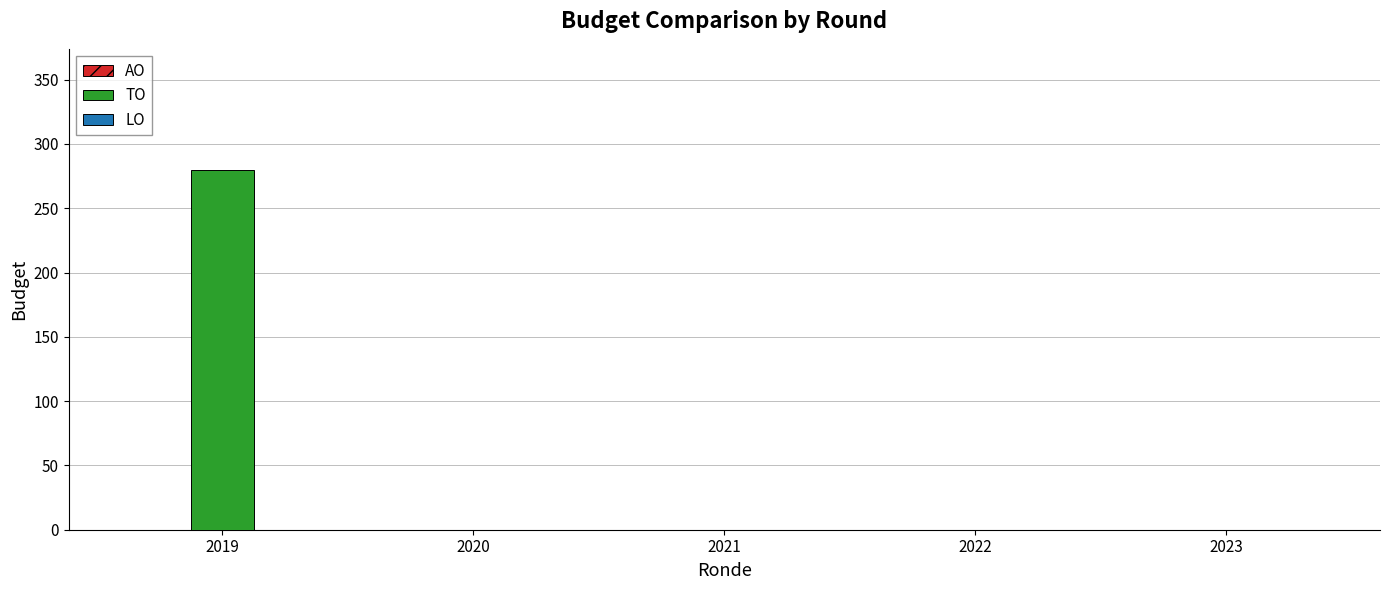

Which has a higher value, 2021 or 2019?

2019